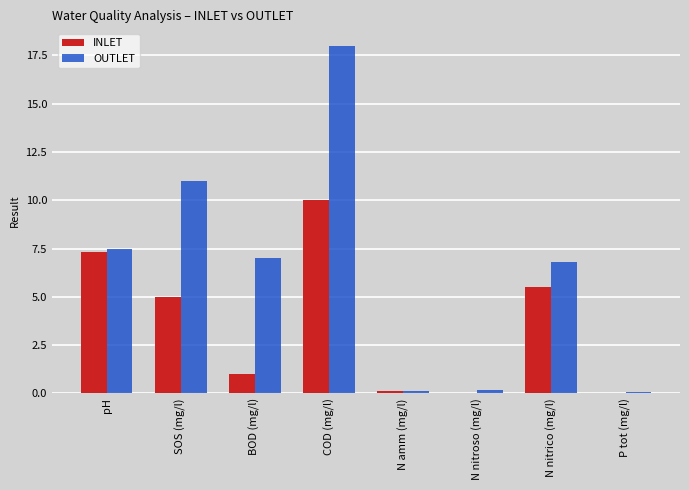

Is it true that OUTLET equals 4.5 at SOS (mg/l)?

False